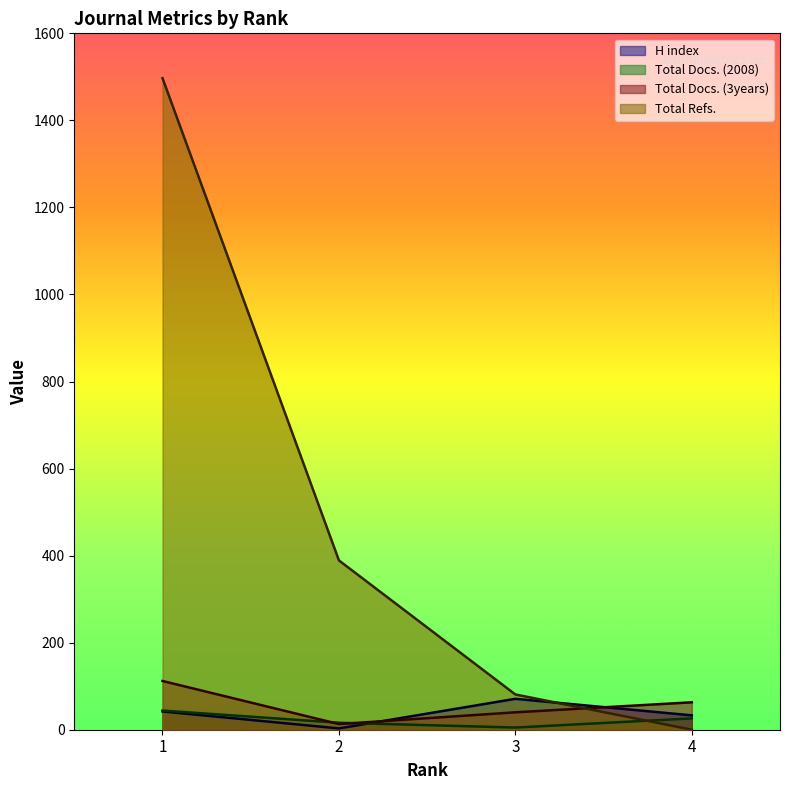

Which series has the largest range (max minus min)?

Total Refs.